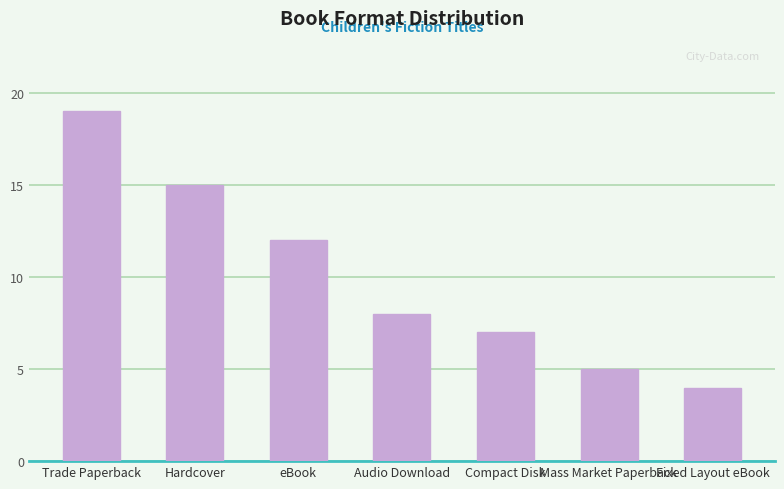

The value at Mass Market Paperback is 2. True or false?

False